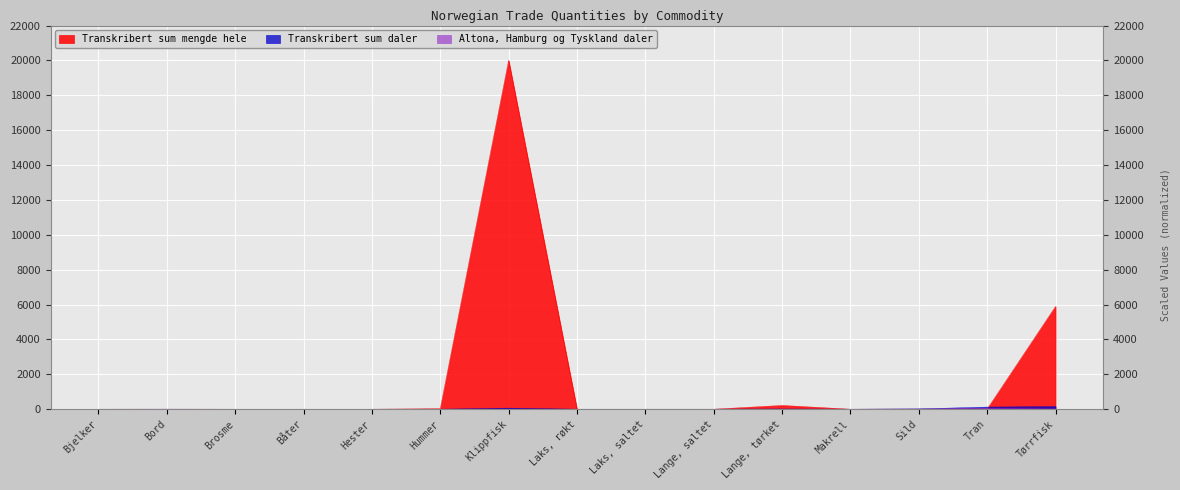

True or false: Altona, Hamburg og Tyskland daler and Transkribert sum mengde hele intersect in this chart.

True